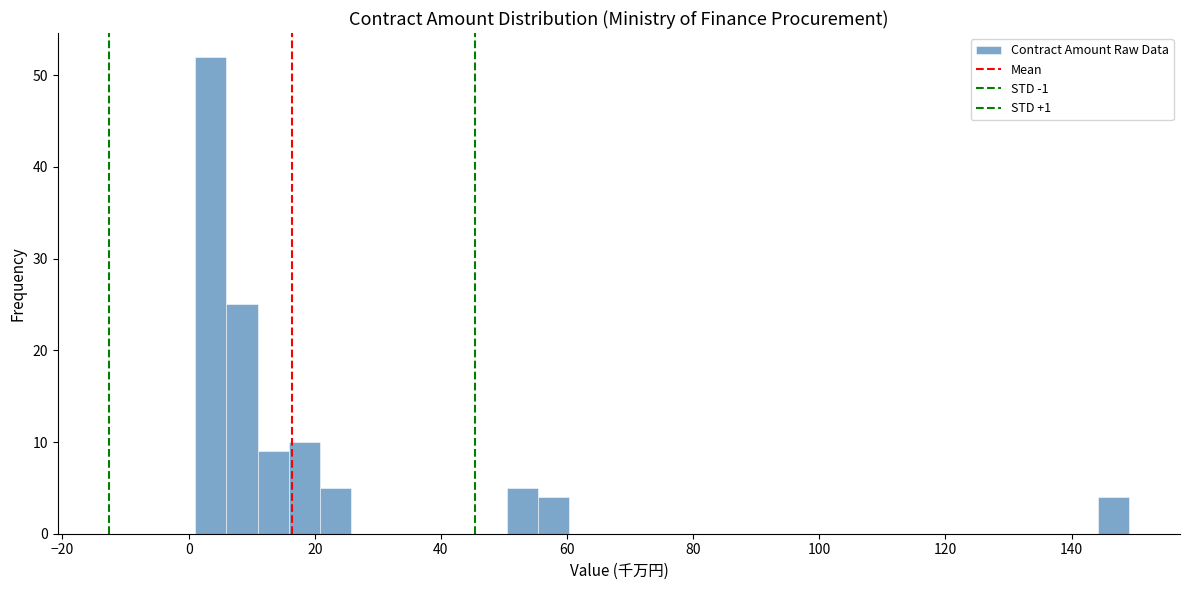

Read against the x-axis, roughly where is the centre of the tallest bar?

4